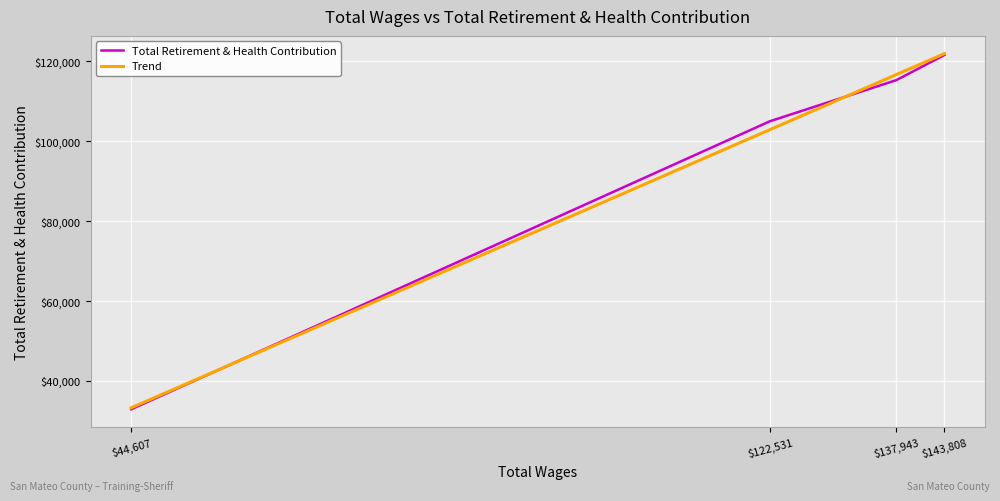

Rank the series by their average value, from lowest to highest.

Trend, Total Retirement & Health Contribution